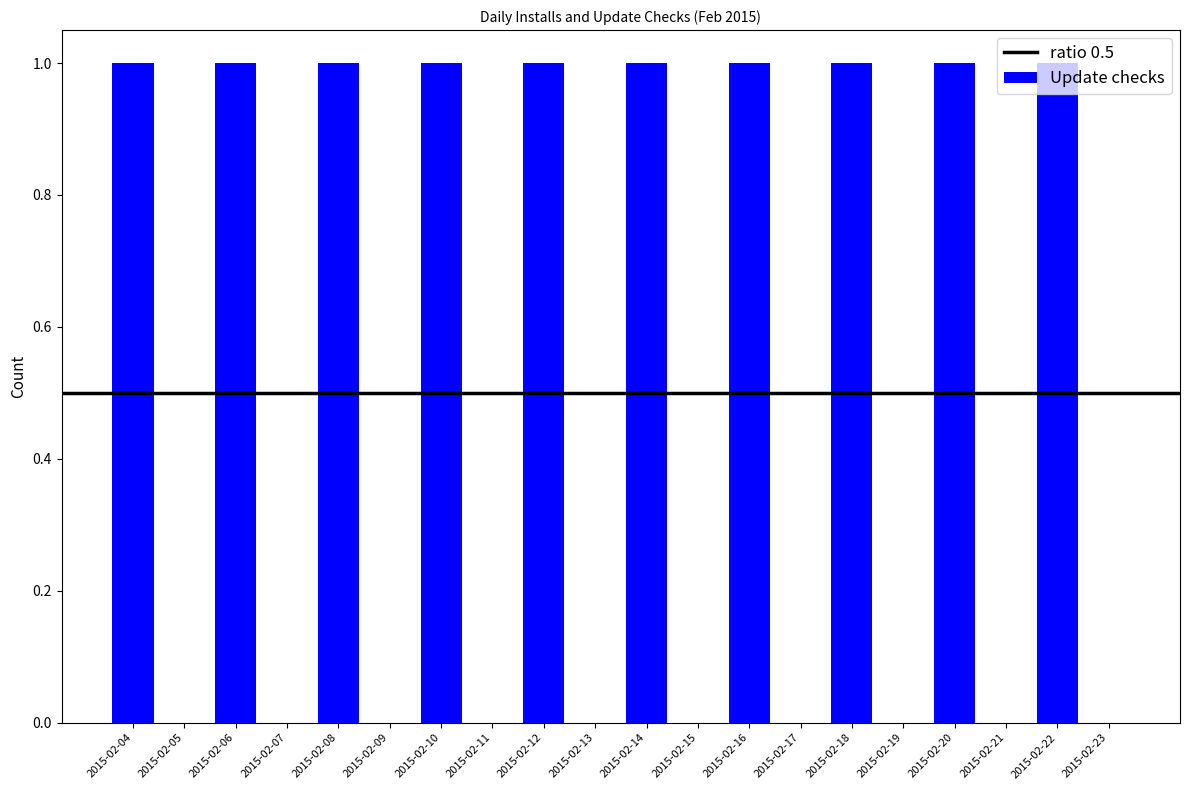

Reading left to right, transcribe all the data shown in this chart.

1	0	1	0	1	0	1	0	1	0	1	0	1	0	1	0	1	0	1	0